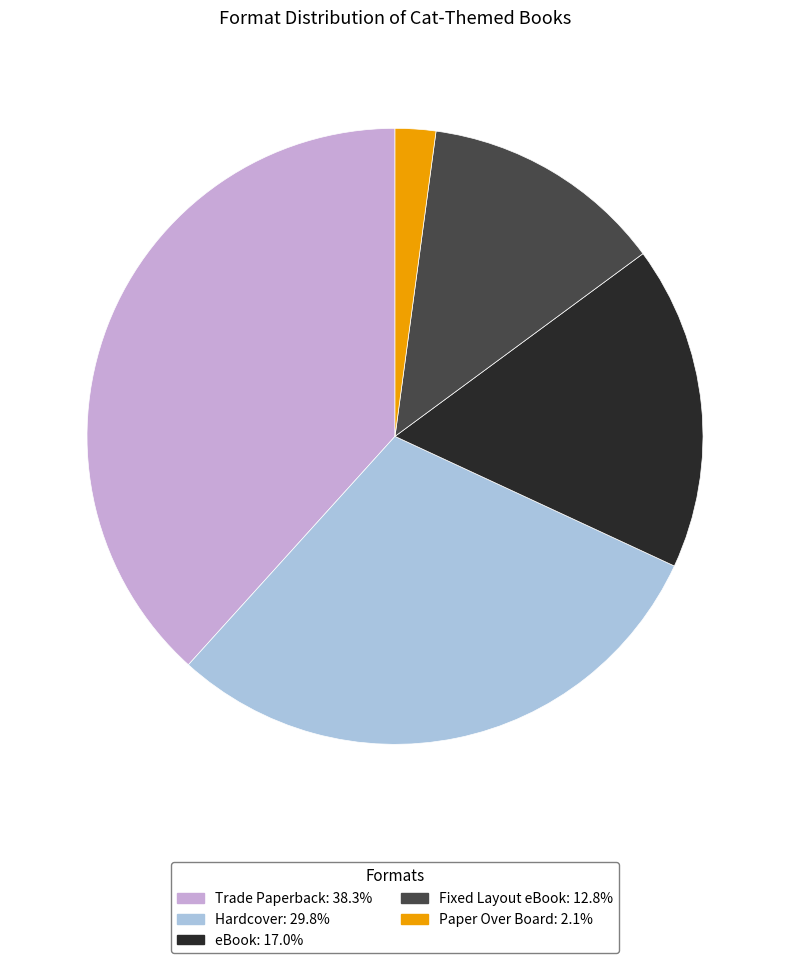

Rank the categories by value from lowest to highest.

Paper Over Board, Fixed Layout eBook, eBook, Hardcover, Trade Paperback